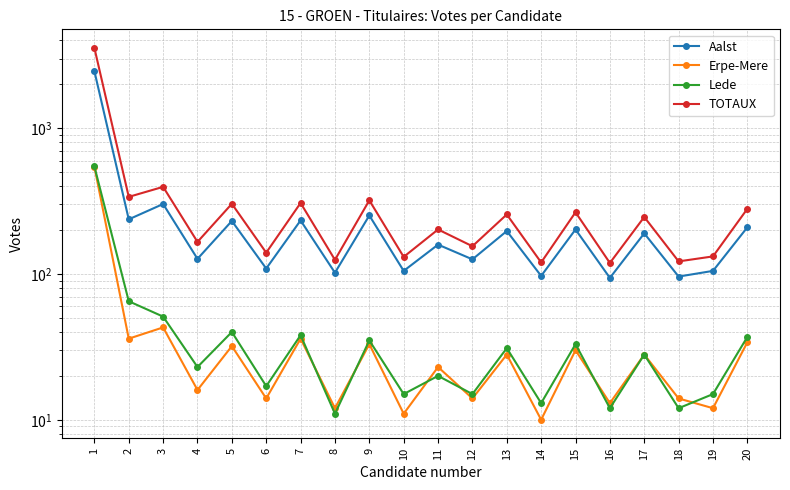

True or false: TOTAUX and Lede intersect in this chart.

False